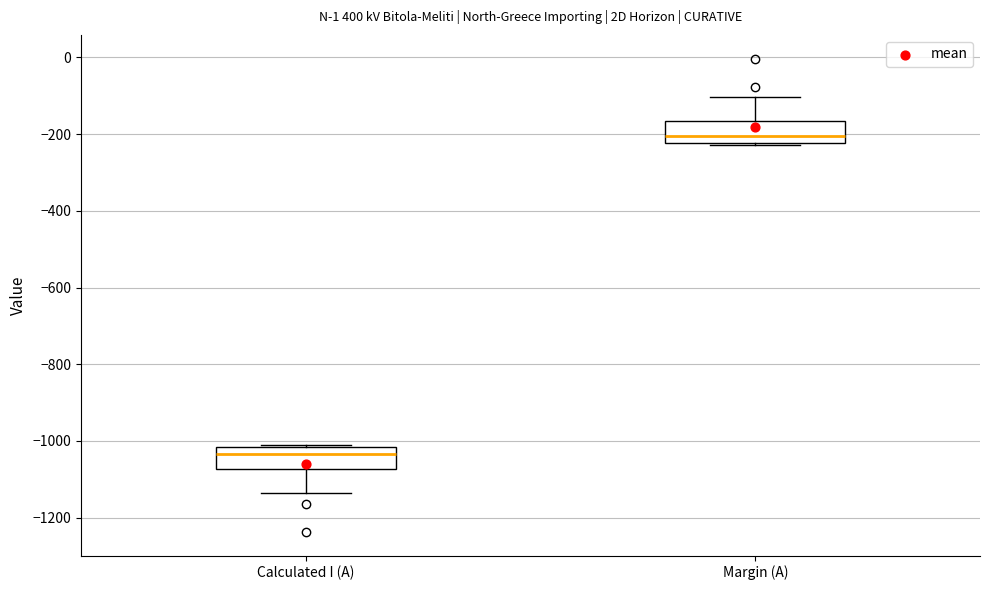

Where is the upper edge of the box for Margin (A) on the y-axis? The values are not printed on the chart, so give them approximately, as read against the axis.

-160